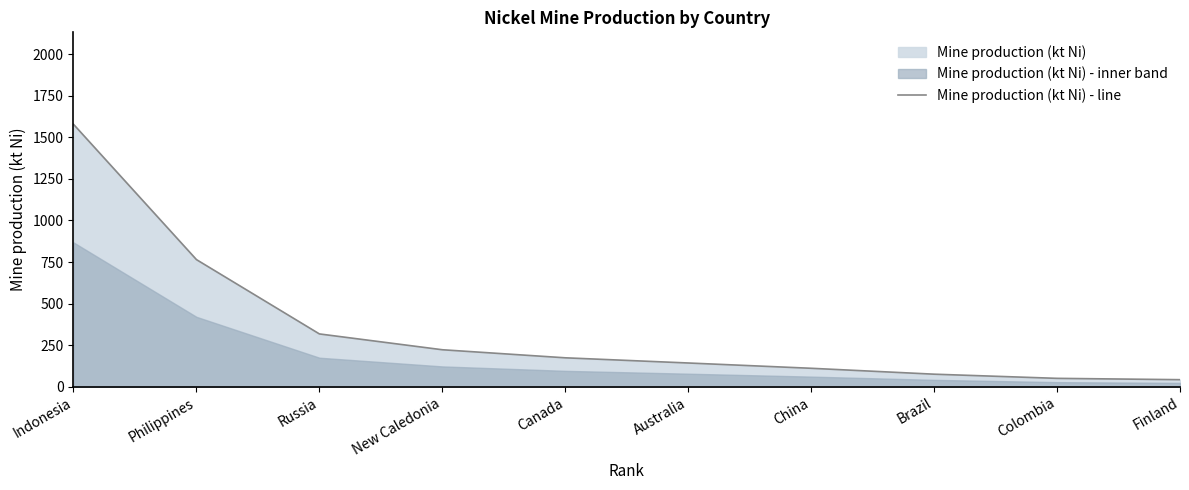

How many lines are shown in the chart?

1